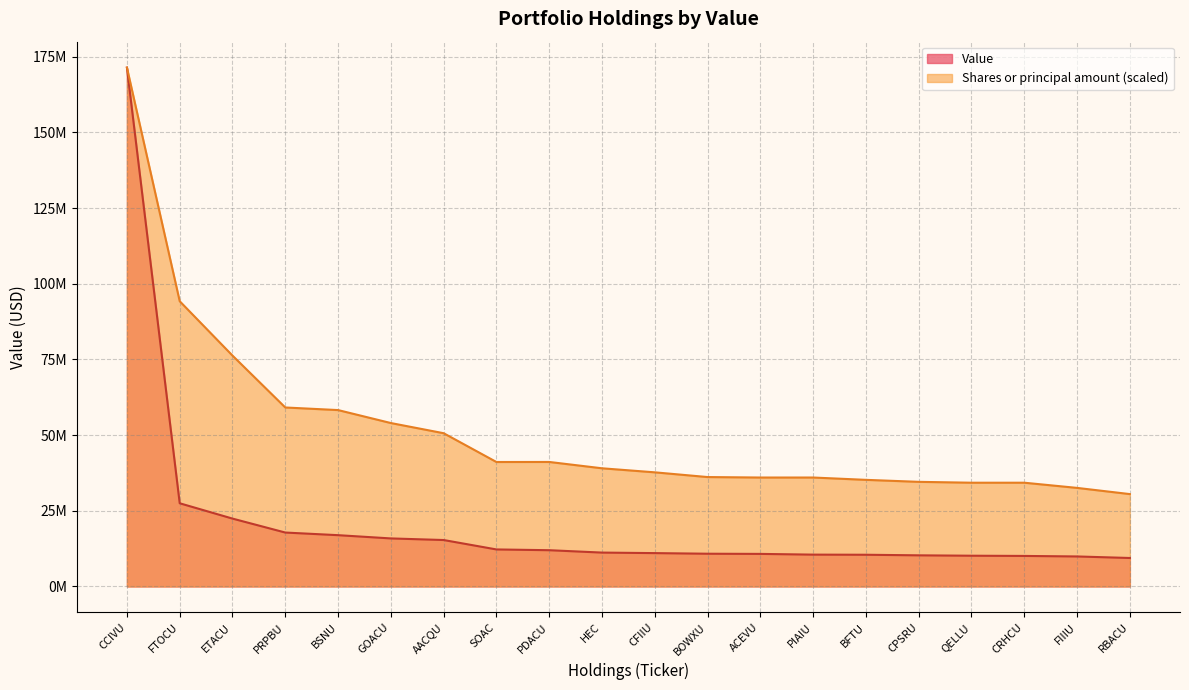

List the labels in order of value, smallest first.

RBACU, FIIIU, CRHCU, QELLU, CPSRU, BFTU, PIAIU, ACEVU, BOWXU, CFIIU, HEC, PDACU, SOAC, AACQU, GOACU, BSNU, PRPBU, ETACU, FTOCU, CCIVU